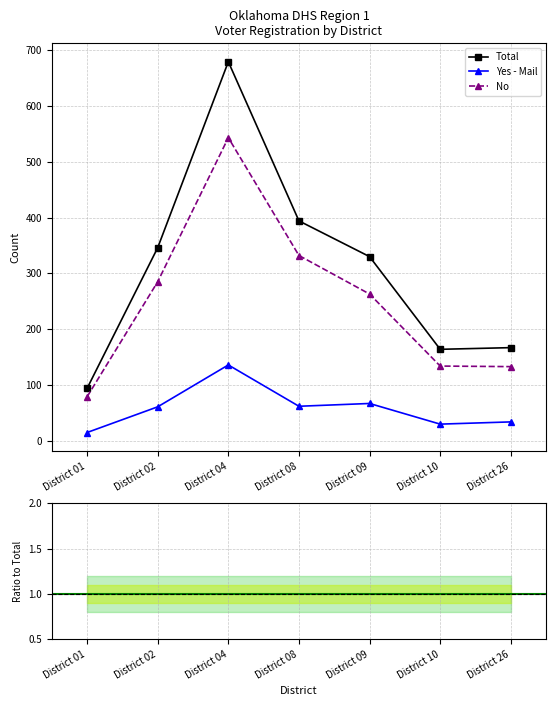

What is the average value of the Total series?

311